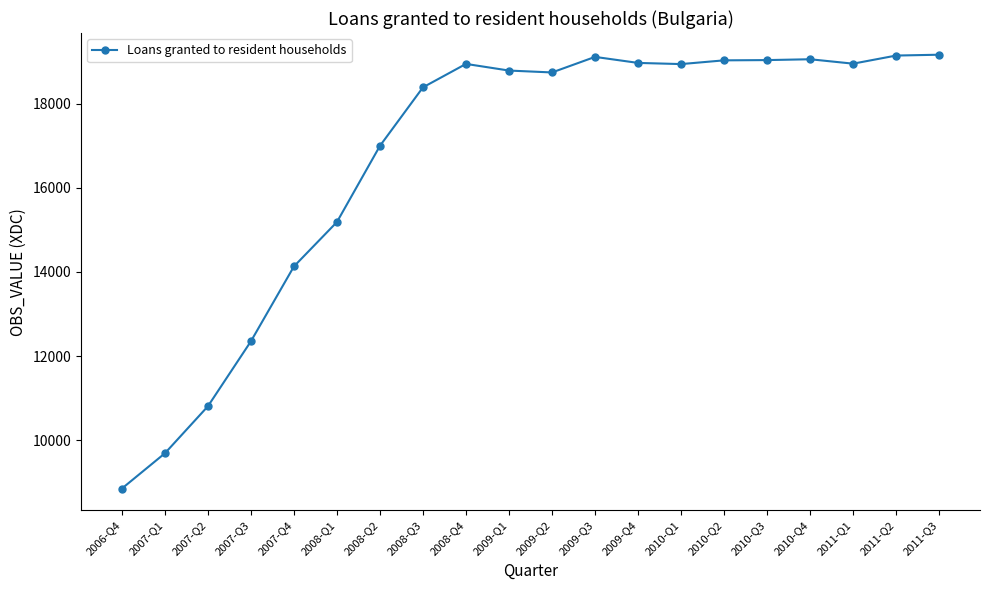

Is it true that the value at 2007-Q4 is 5013?

False